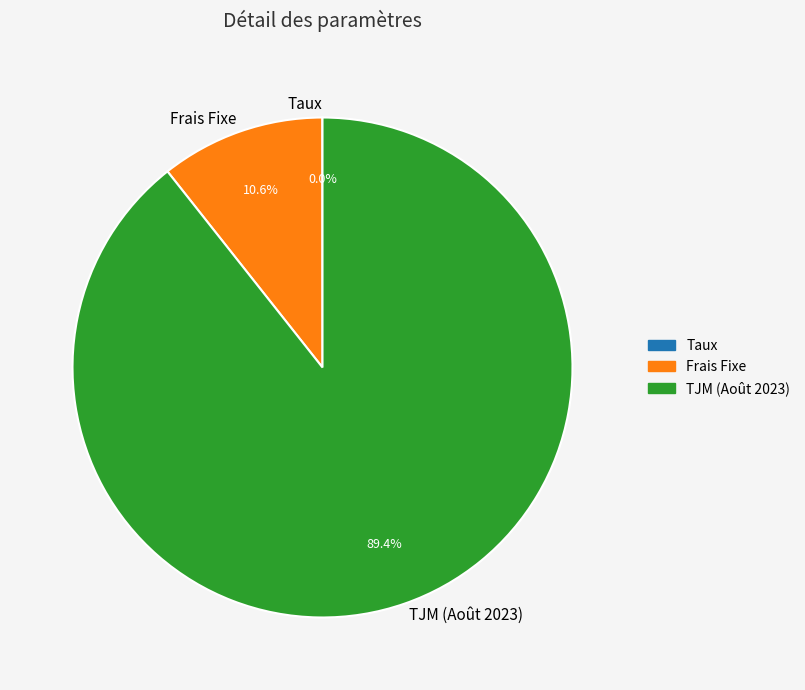

Which slice is the largest?

TJM (Août 2023)